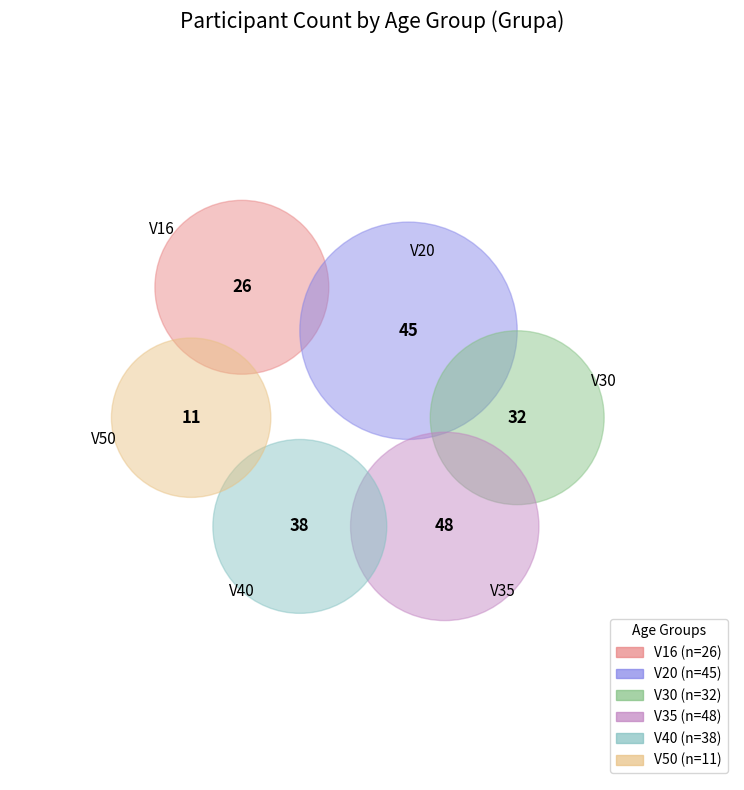

Is it true that V16 is 27% of the pie?

False